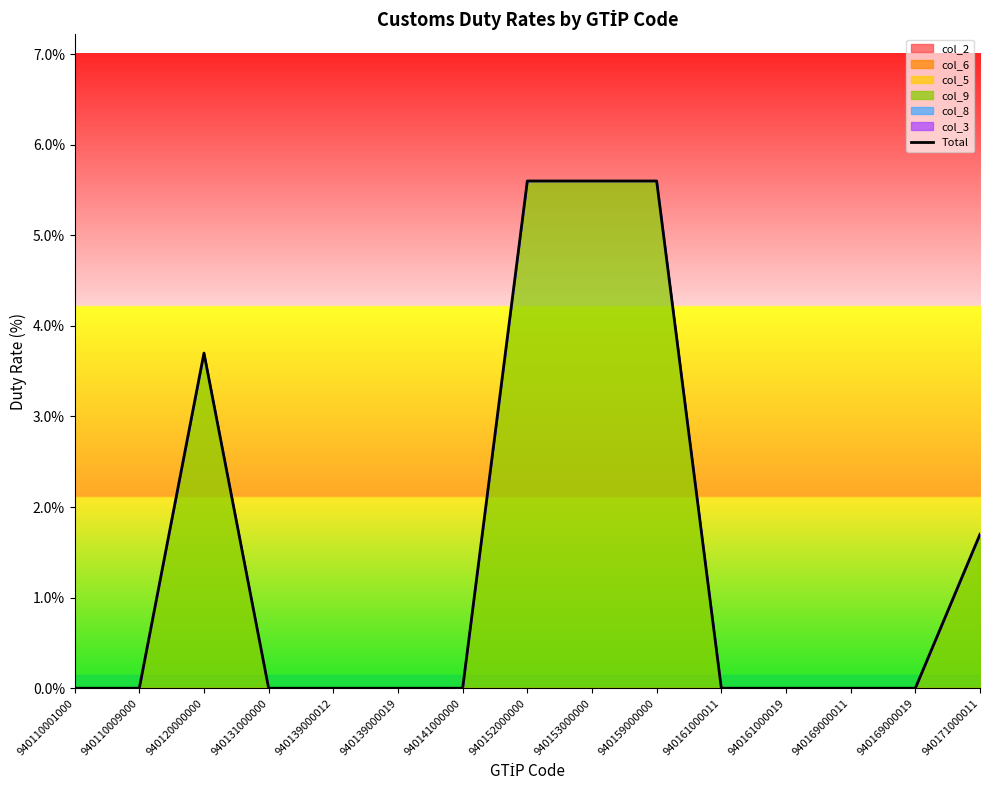

List the labels in order of value, smallest first.

940110001000, 940110009000, 940131000000, 940139000012, 940139000019, 940141000000, 940161000011, 940161000019, 940169000011, 940169000019, 940171000011, 940120000000, 940152000000, 940153000000, 940159000000